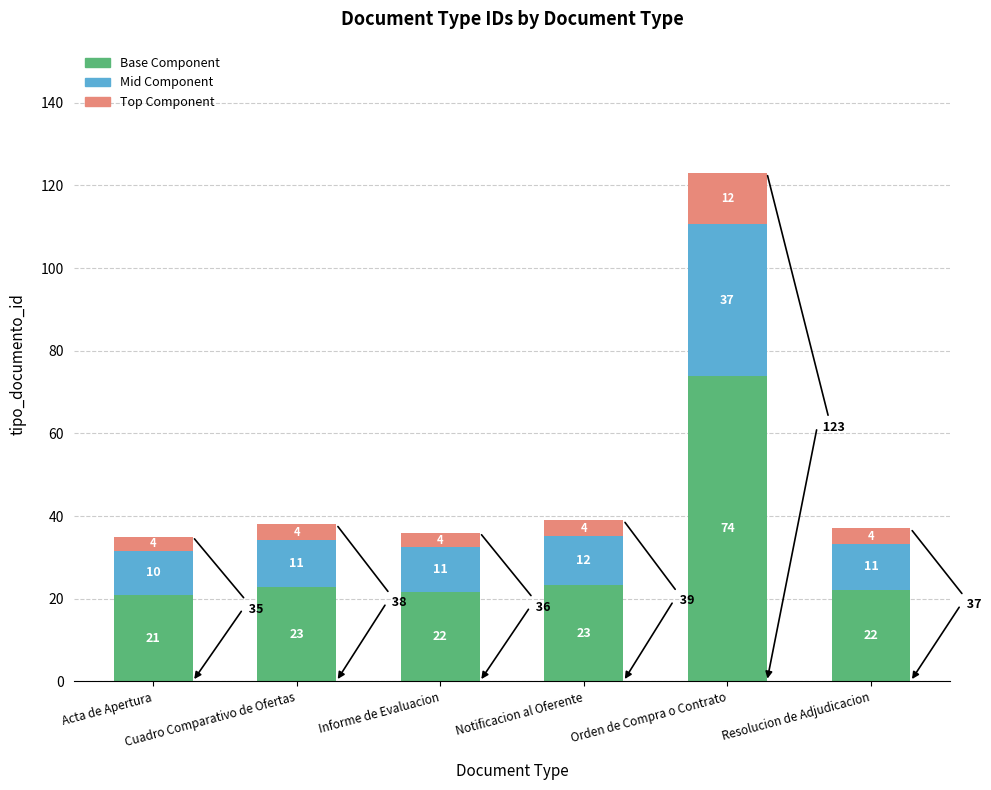

Does the chart contain any negative values?

No